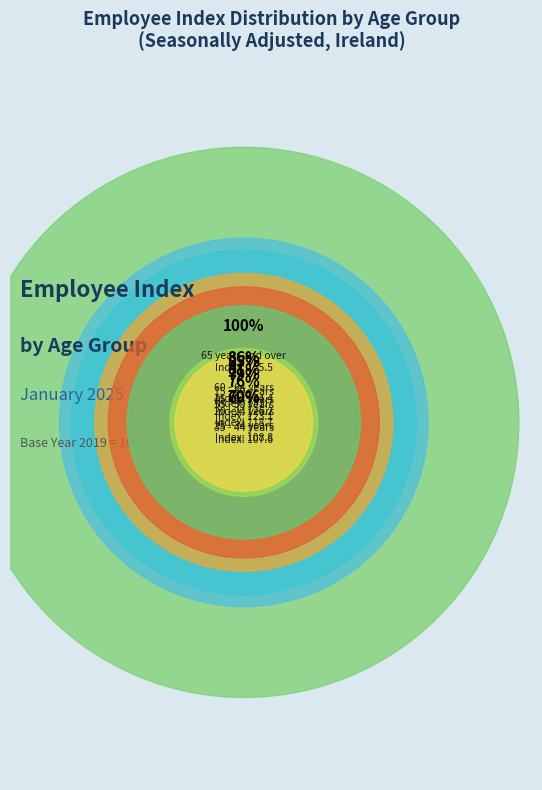

Count the number of slices in the pie.

8